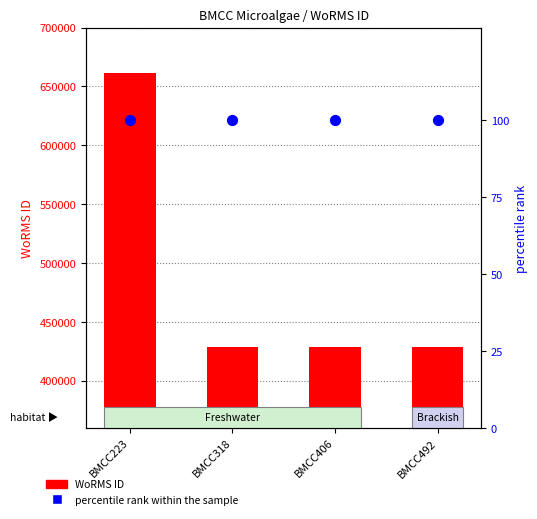

Is the value of percentile rank within the sample at BMCC492 greater than the value of WoRMS ID at BMCC406?

No